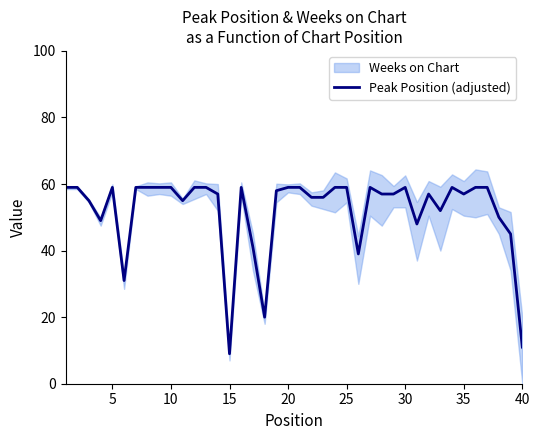

What is the minimum value for Peak Position (adjusted)?

9